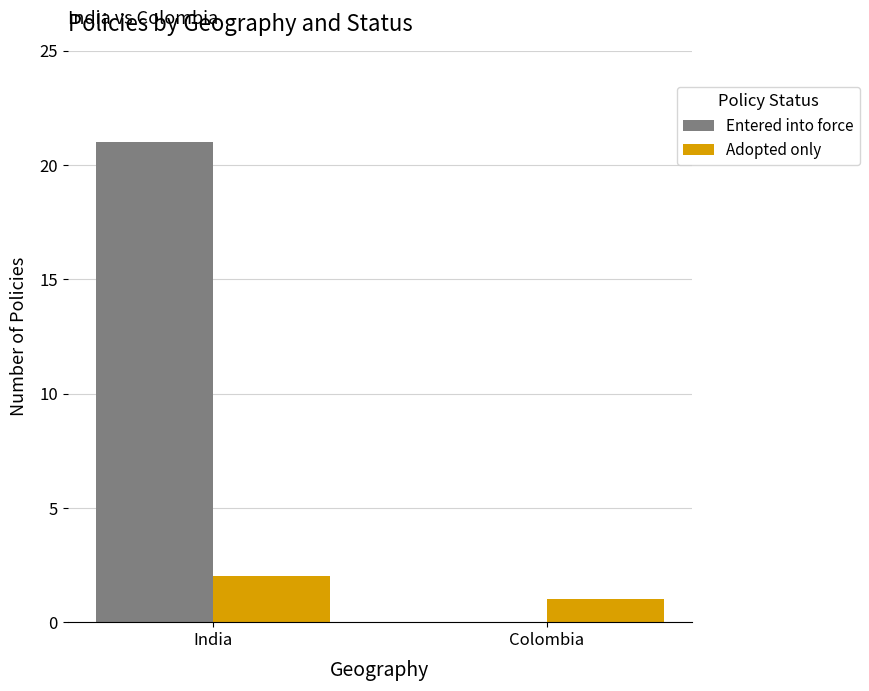

True or false: Entered into force has a value of 21 at India.

True